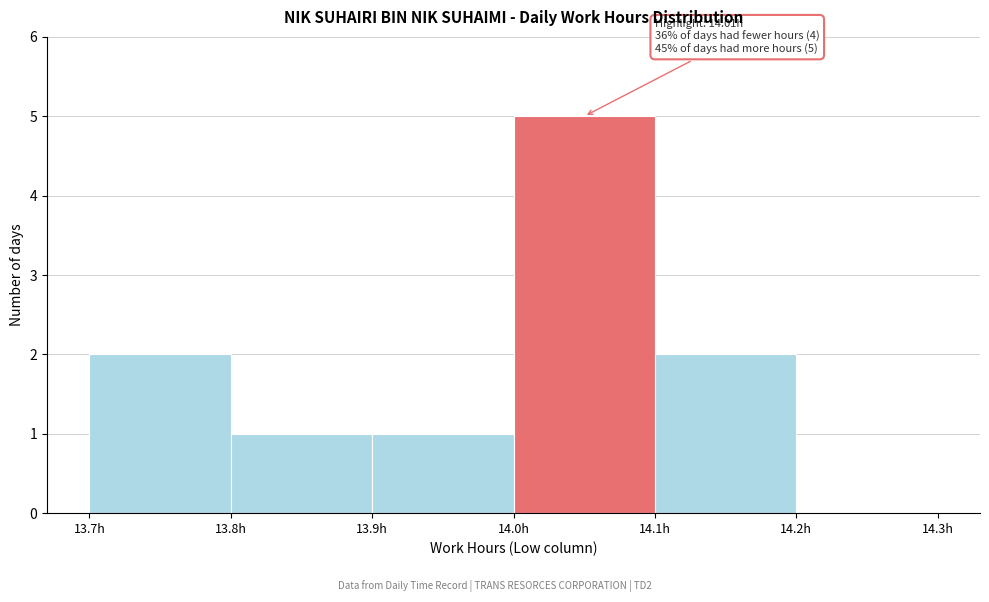

Which range on the x-axis has the tallest bar?

14.0 to 14.1